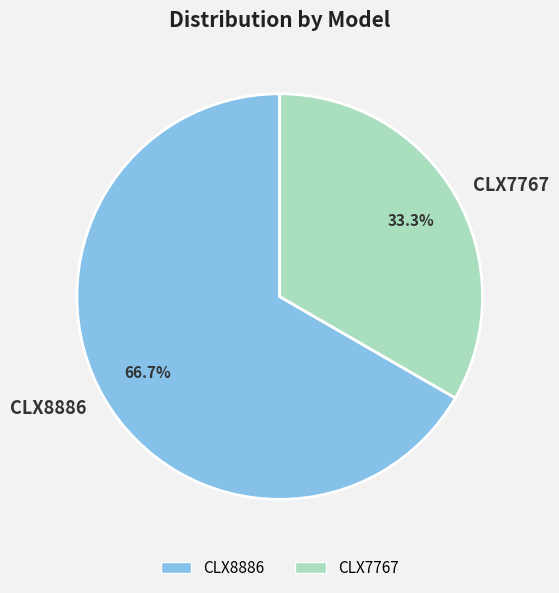

Is it true that CLX8886 is 67% of the pie?

True